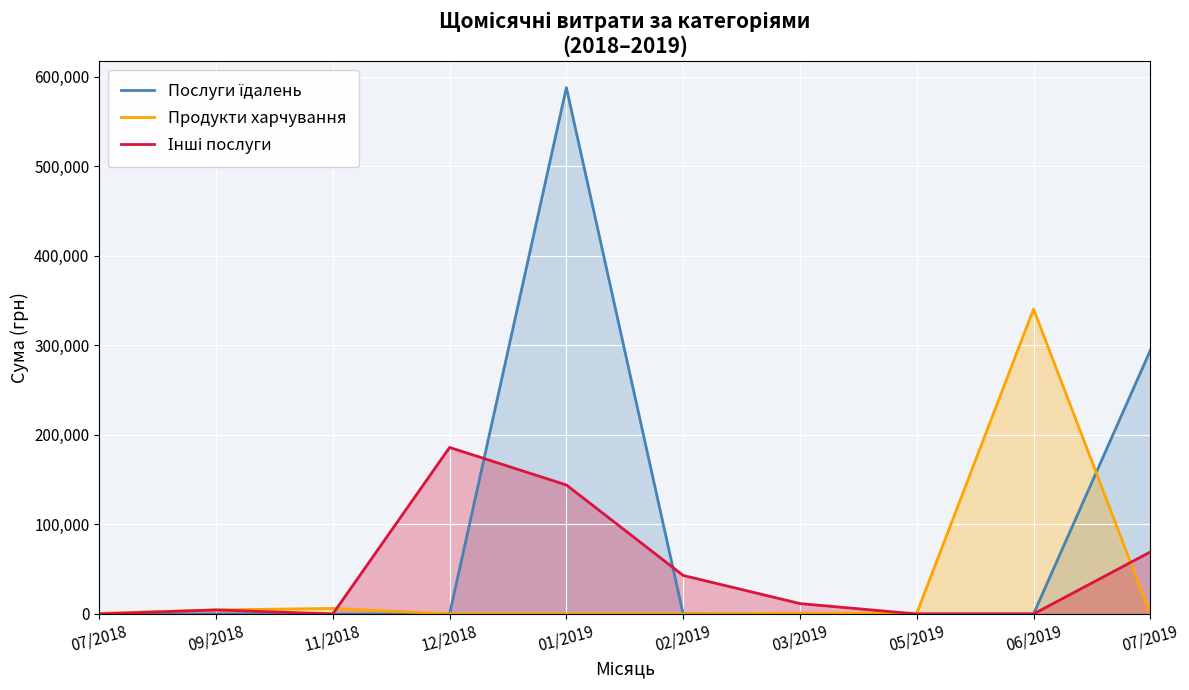

Which series has the largest range (max minus min)?

Послуги їдалень